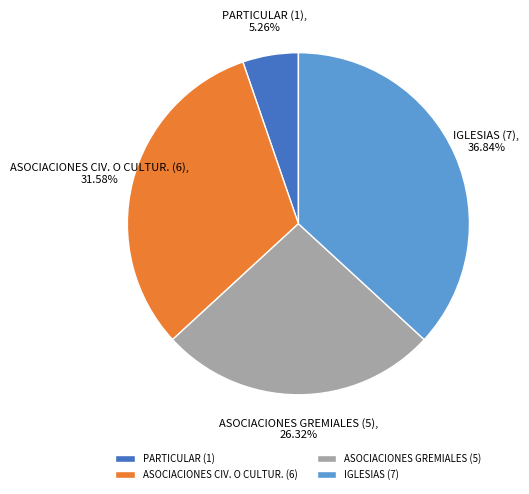

To the nearest percent, what percentage of the pie is PARTICULAR (1)?

5%